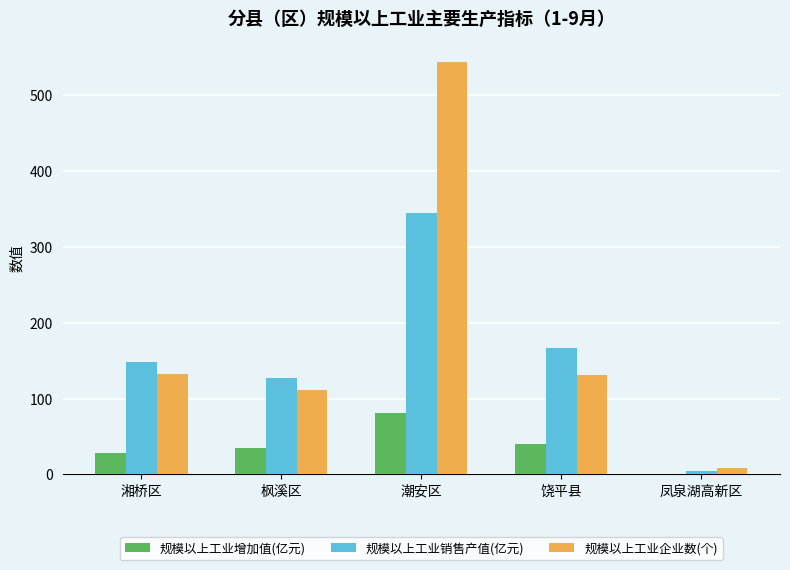

How many data points in 规模以上工业增加值(亿元) are above 34?

3